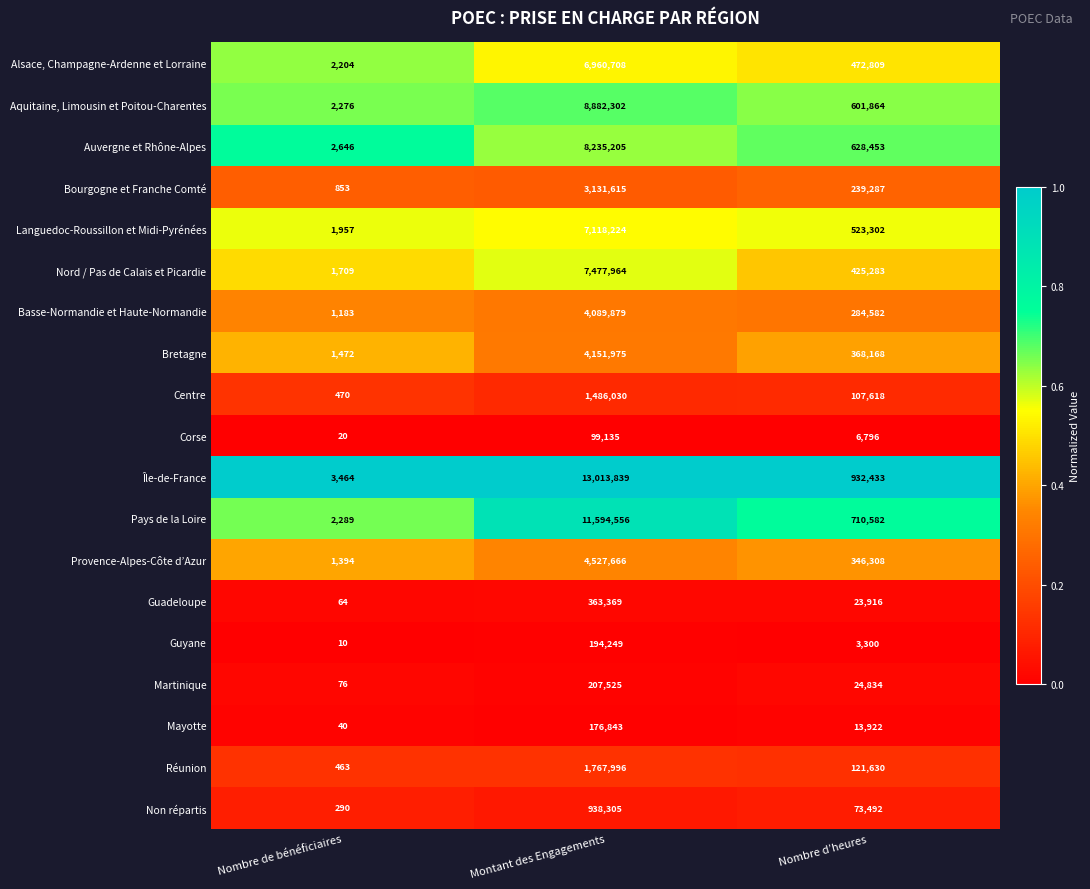

At which label does Guyane first exceed 3300?

Montant des Engagements